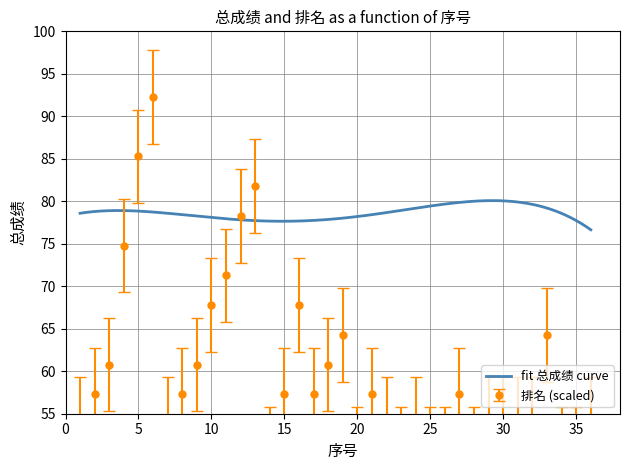

Count the number of values greater than 57.

19